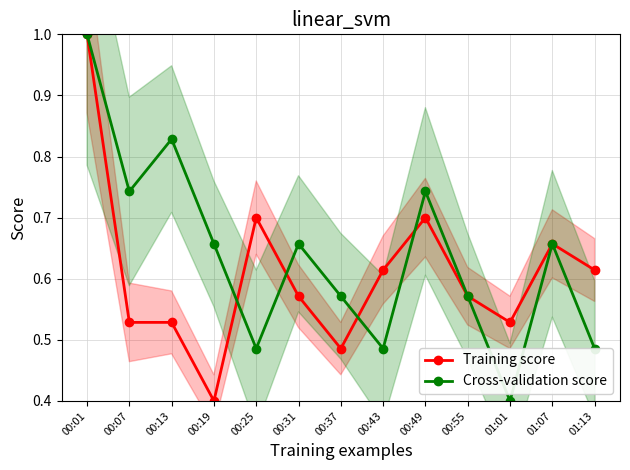

At which category is the sum across all series the highest?

00:01